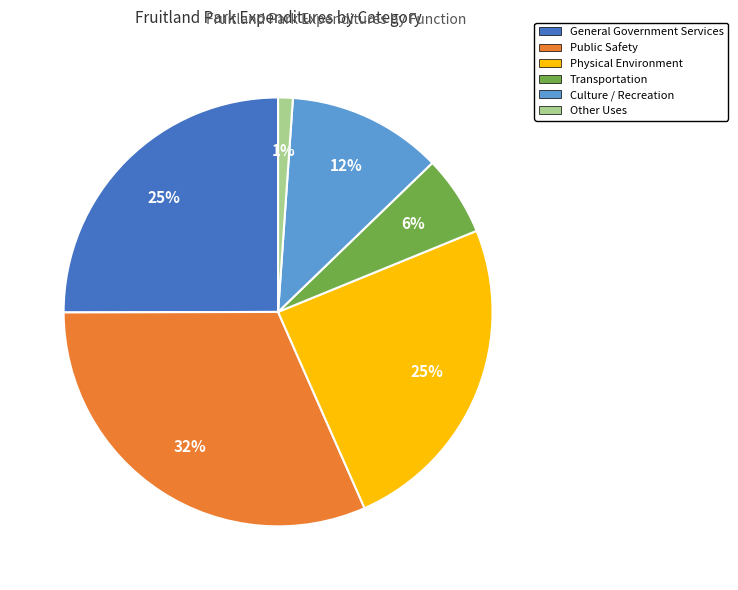

To the nearest percent, what is the average slice percentage?

17%